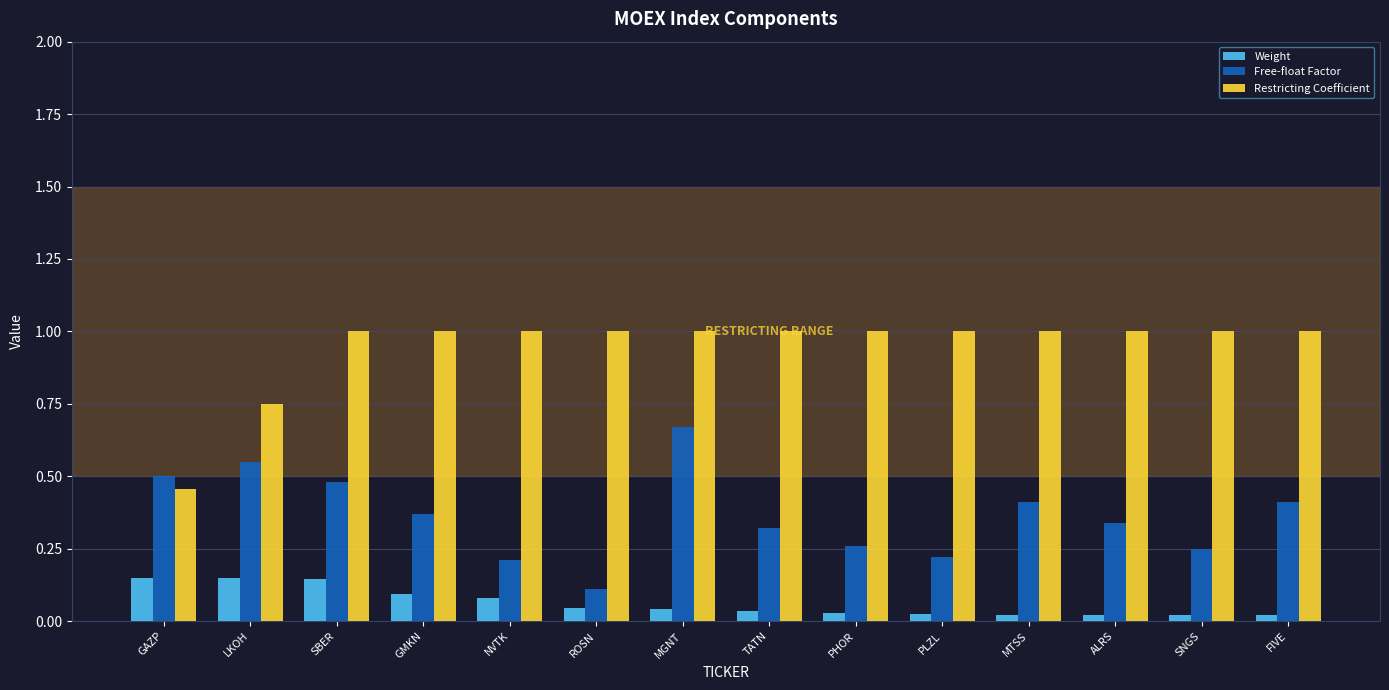

Where is Free-float Factor nearest to the value 0?

ROSN